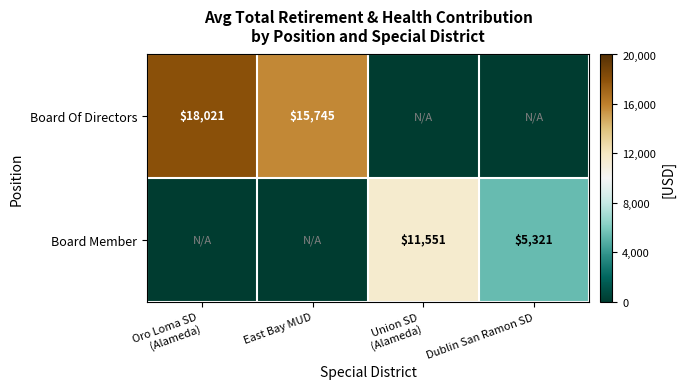

True or false: Board Of Directors has a value of 15745 at East Bay MUD.

True